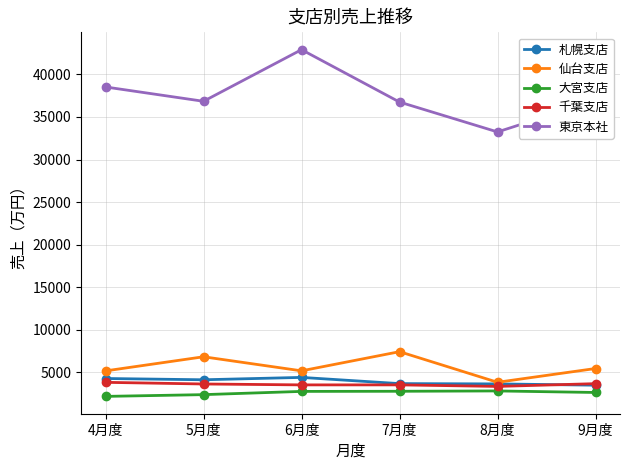

What is the difference between the second highest and minimum values in the 千葉支店 series?

324